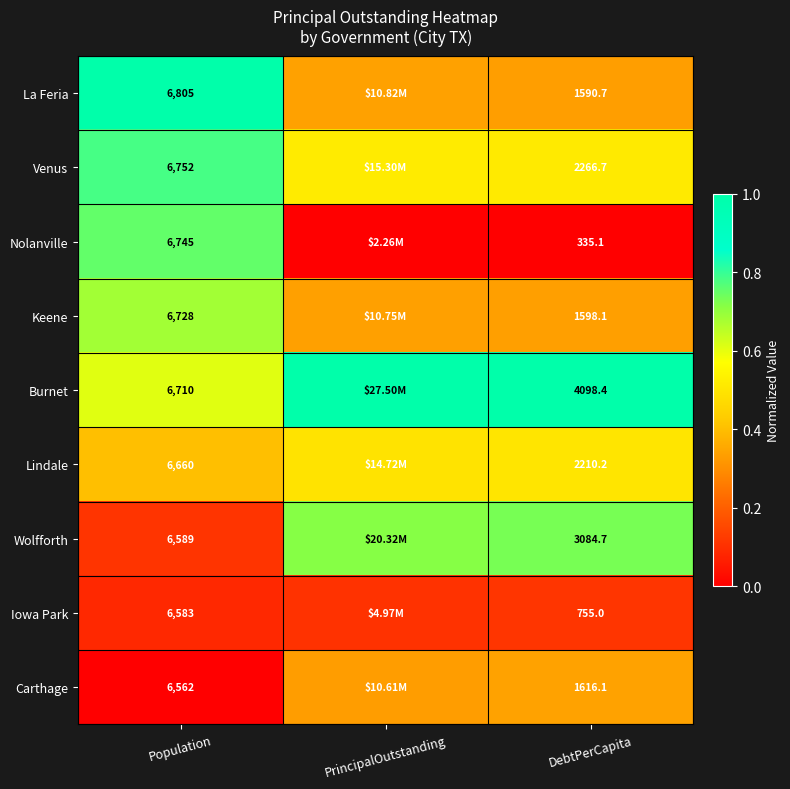

Rank the series at DebtPerCapita from highest to lowest value.

Burnet, Wolfforth, Venus, Lindale, Carthage, Keene, La Feria, Iowa Park, Nolanville